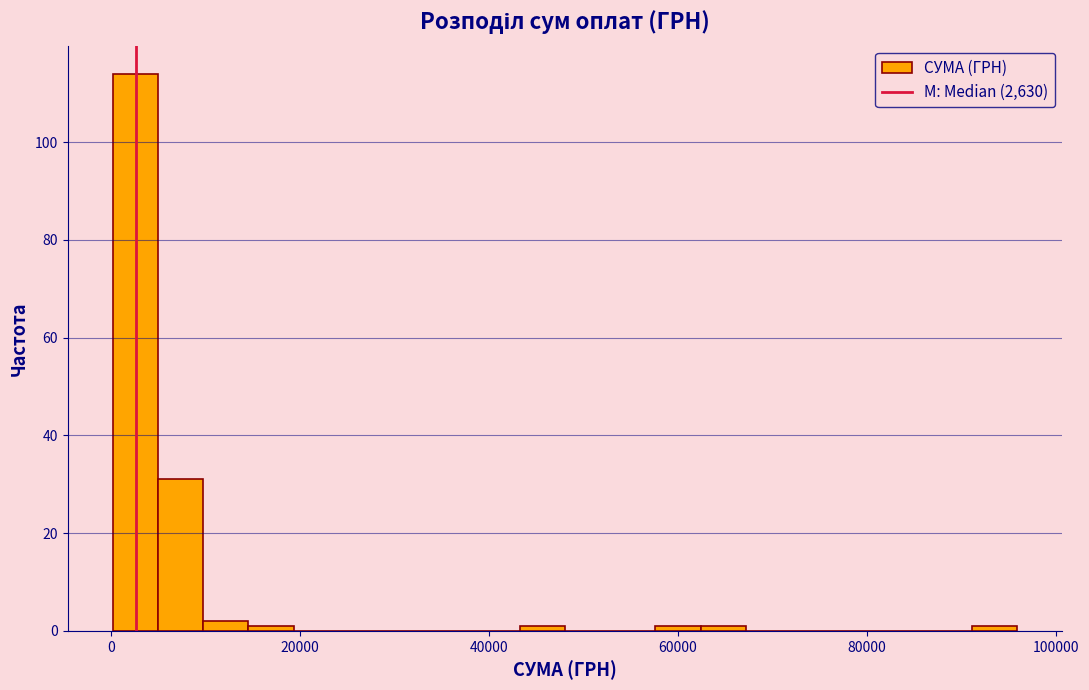

Read against the x-axis, roughly where is the centre of the tallest bar?

2000